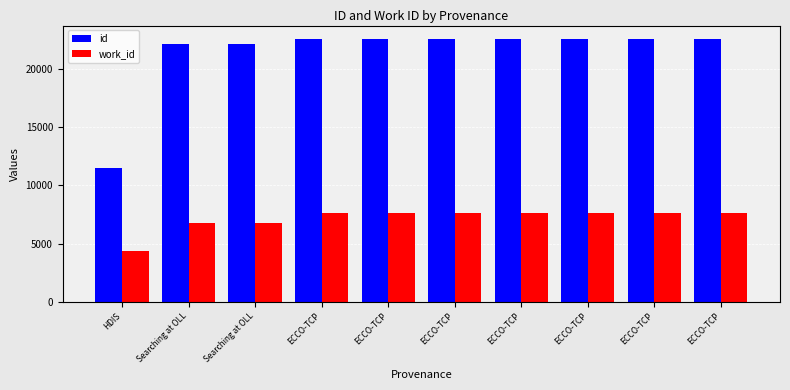

What is the difference between the highest and lowest values at Searching at OLL?

15309